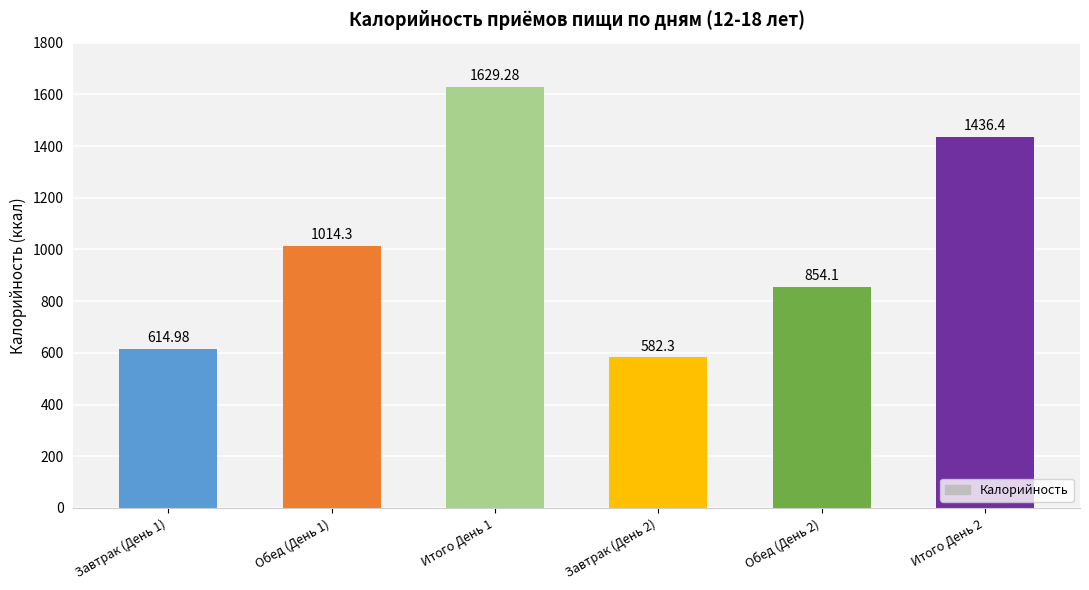

List the labels in order of value, smallest first.

Завтрак (День 2), Завтрак (День 1), Обед (День 2), Обед (День 1), Итого День 2, Итого День 1